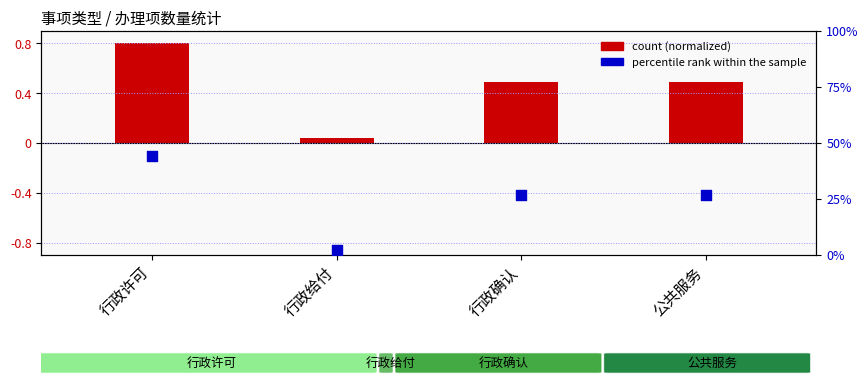

Approximately how many times larger is the value at 公共服务 compared to 行政确认?

1.0